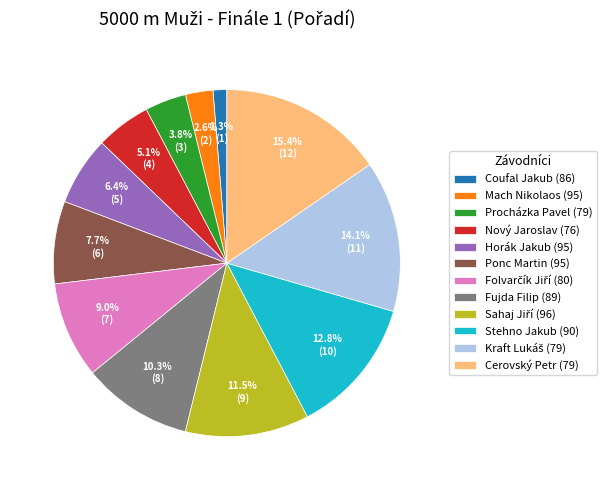

True or false: Procházka Pavel (79) accounts for 13% of the total.

False